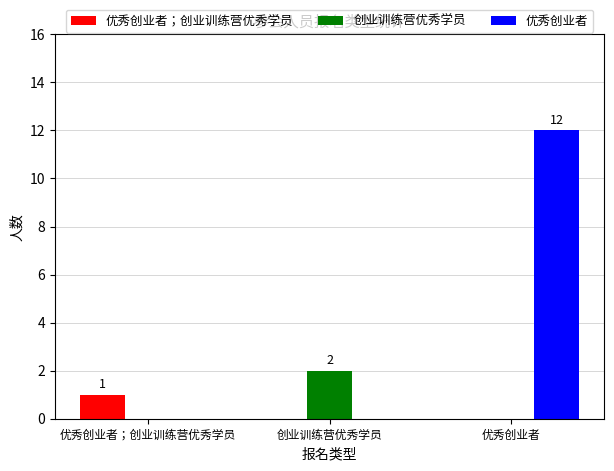

Which series has the largest total across all categories?

优秀创业者